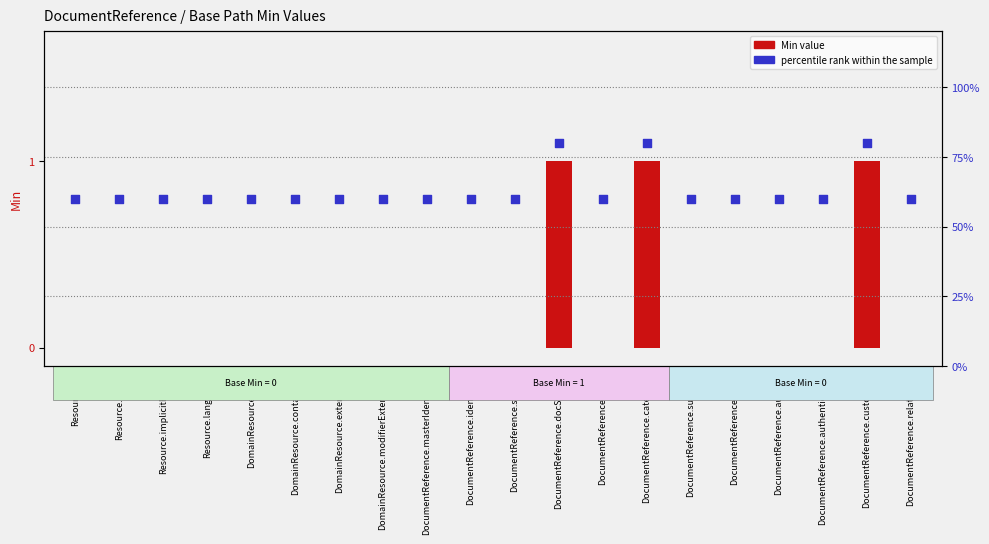

Which series has the largest total across all categories?

percentile rank within the sample